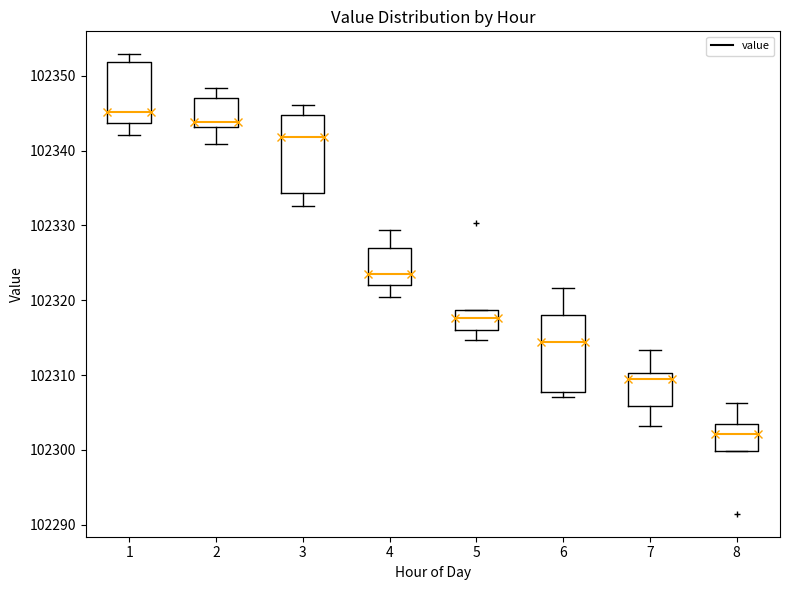

Reading left to right, read every box against the y-axis: the position of its median line, the range the box covers, and the ends of its whiskers. The values are not printed on the chart, so give them approximately, as read against the axis.

1: median 102345, box 102344 to 102352, whiskers 102342 to 102353
2: median 102344, box 102343 to 102347, whiskers 102341 to 102348
3: median 102342, box 102334 to 102345, whiskers 102333 to 102346
4: median 102324, box 102322 to 102327, whiskers 102320 to 102329
5: median 102318, box 102316 to 102319, whiskers 102315 to 102319
6: median 102314, box 102308 to 102318, whiskers 102307 to 102322
7: median 102309, box 102306 to 102310, whiskers 102303 to 102313
8: median 102302, box 102300 to 102303, whiskers 102300 to 102306